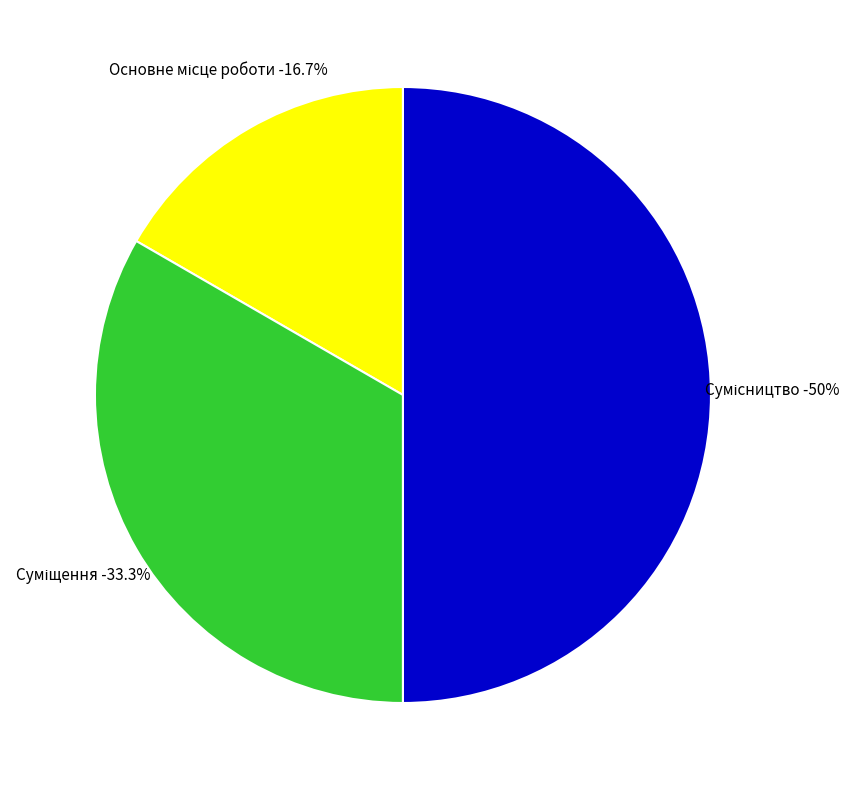

What percentage is the Основне місце роботи slice, to the nearest percent?

17%